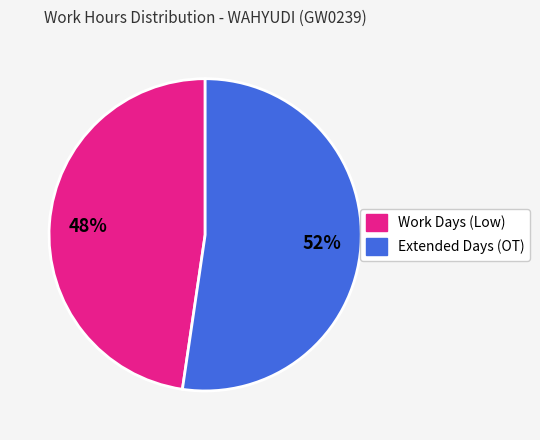

Is there a majority slice in this chart?

Yes